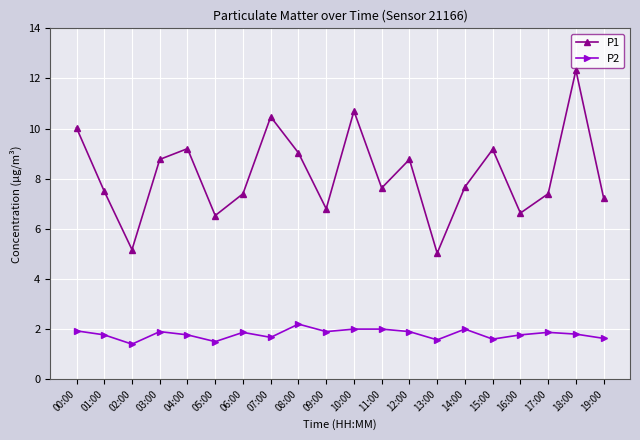

True or false: P1 and P2 intersect in this chart.

False